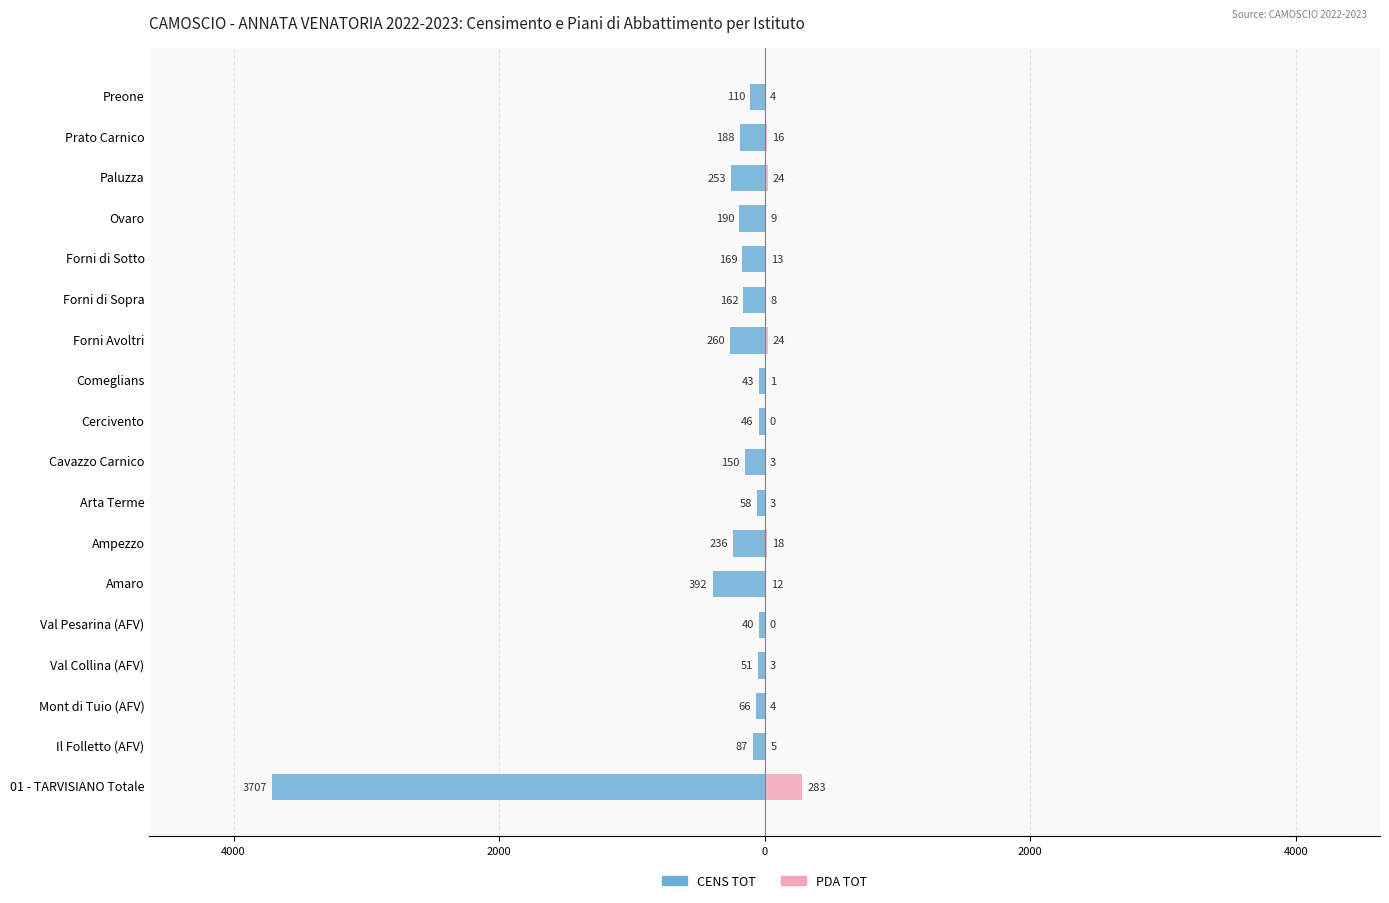

What are all the series names shown in the legend?

CENS TOT, PDA TOT